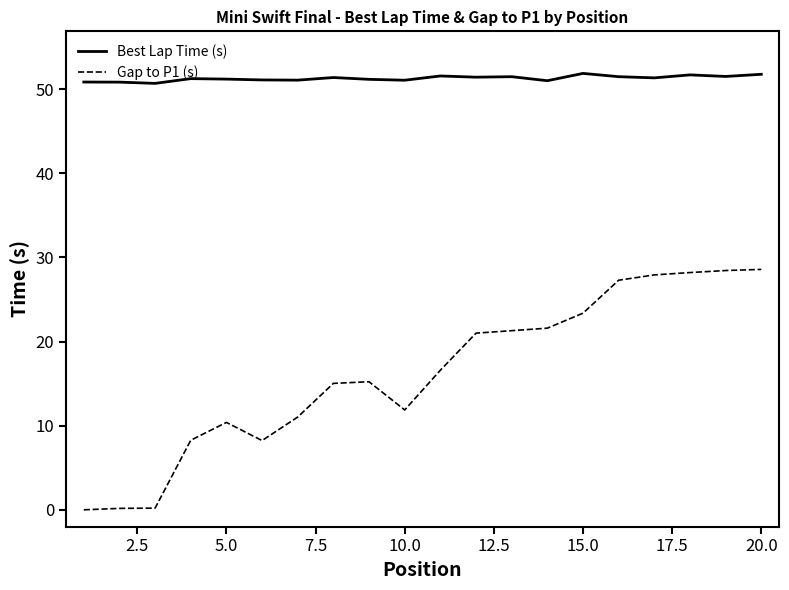

What is the difference between the maximum and minimum values in the Best Lap Time (s) series?

1.2